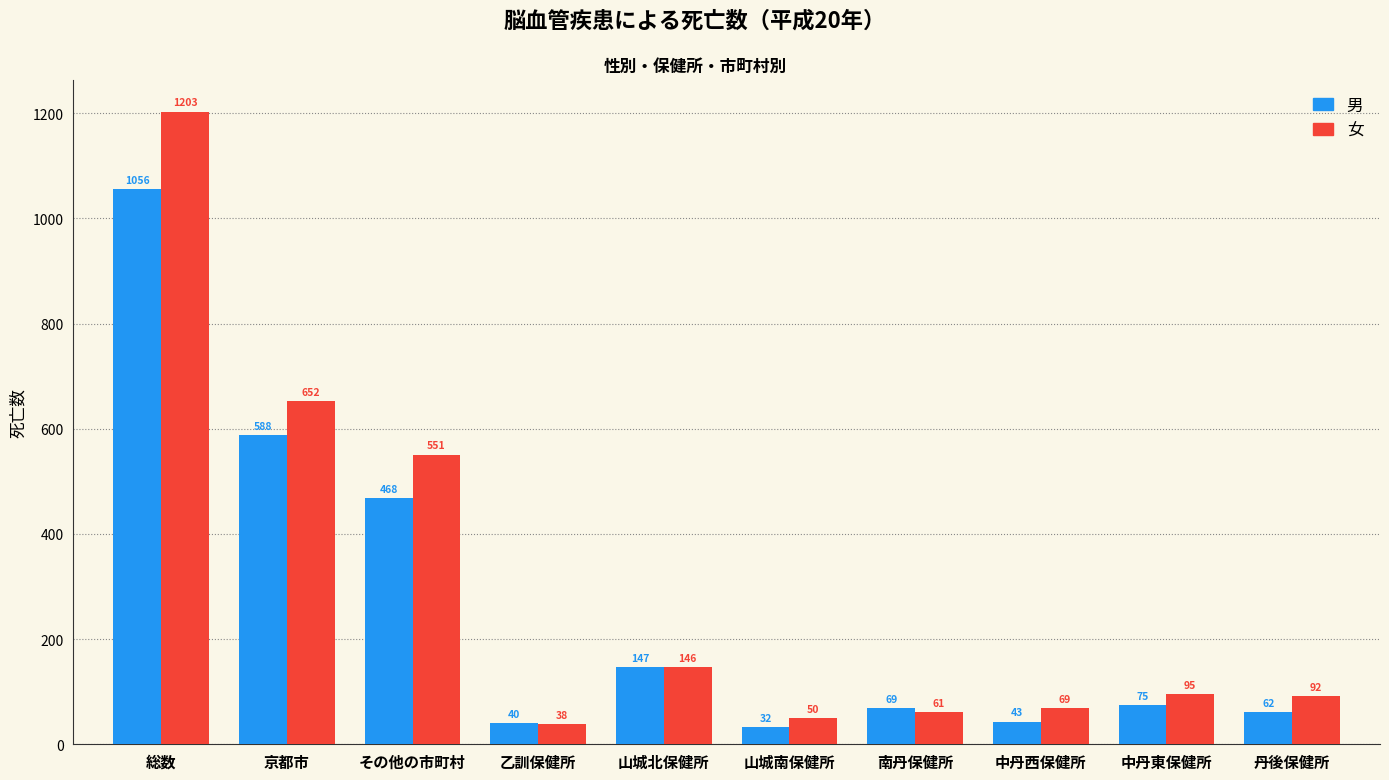

Is it true that 男 equals 62 at 丹後保健所?

True